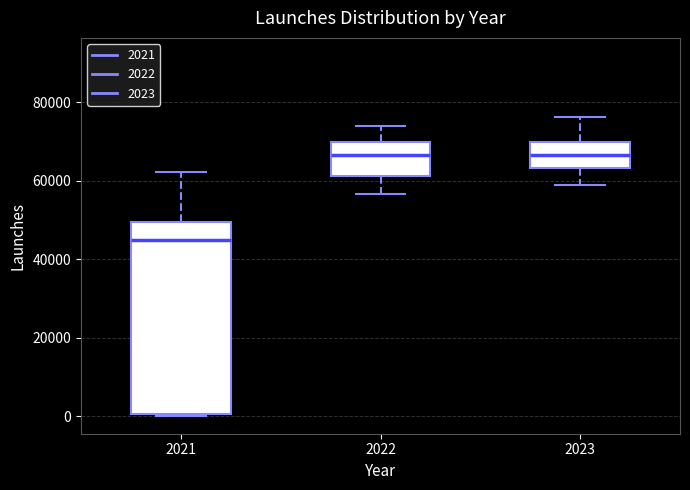

Reading left to right, transcribe this box plot: for each box, give where its median line is, the range the box spans, and where its two whiskers end, as read against the y-axis. The values are not printed on the chart, so give them approximately, as read against the axis.

2021: median 44000, box 0 to 50000, whiskers 0 to 62000
2022: median 66000, box 62000 to 70000, whiskers 56000 to 74000
2023: median 66000, box 64000 to 70000, whiskers 58000 to 76000